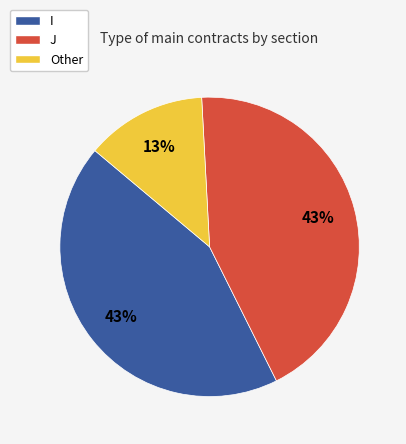

How many segments does this pie chart have?

3